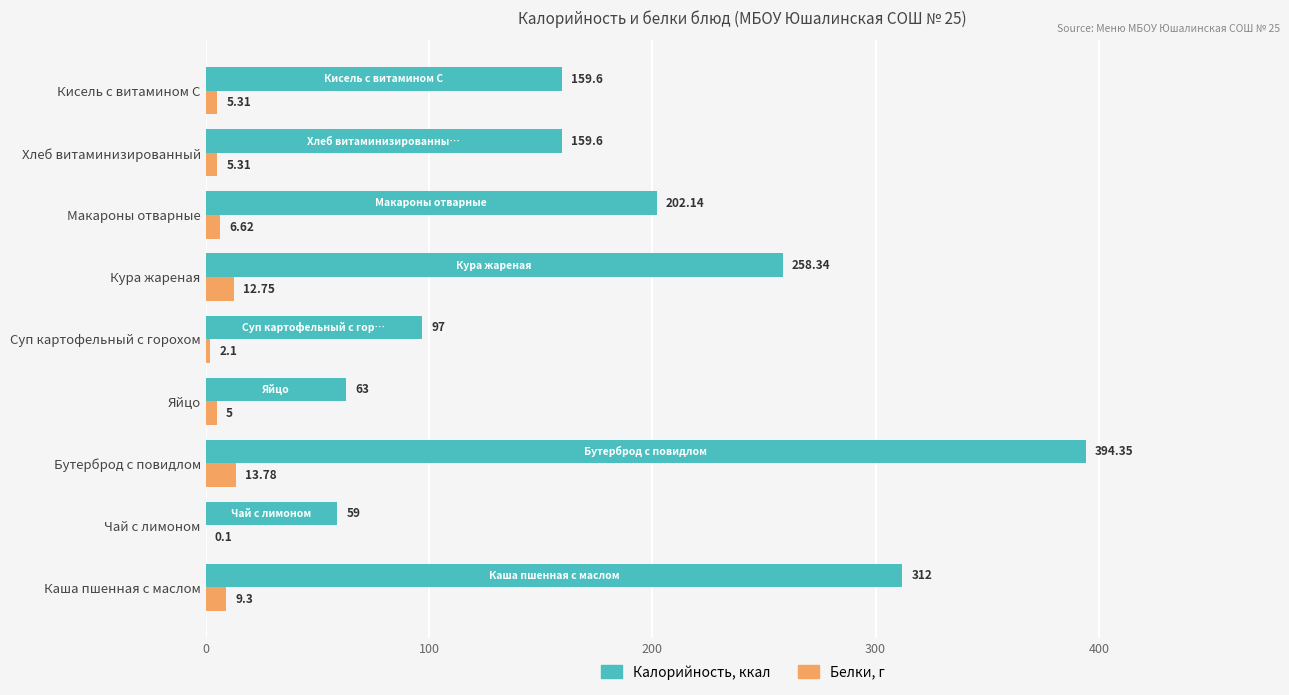

At which category is the sum across all series the highest?

Бутерброд с повидлом